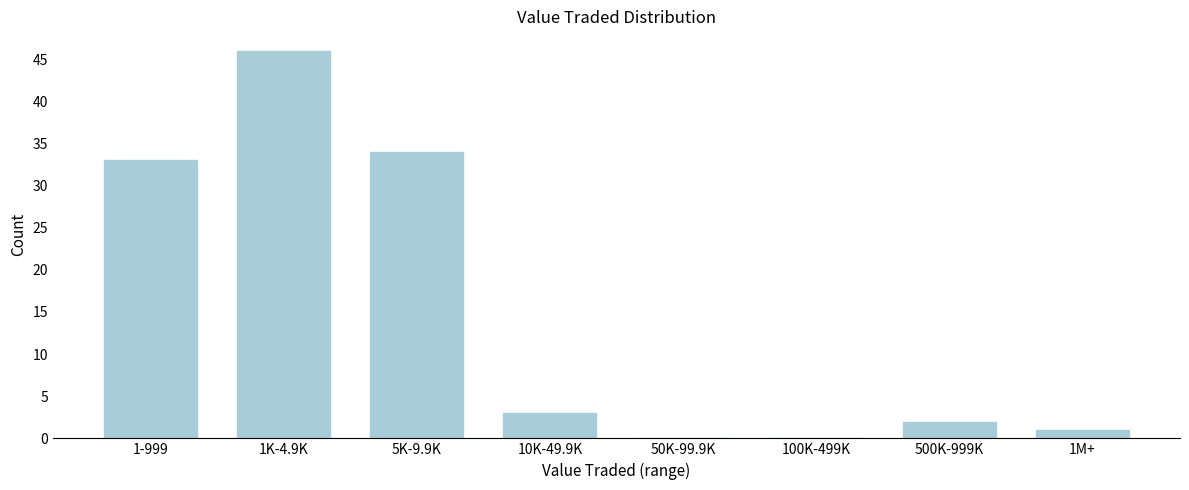

Reading right to left, list all the values displayed in this chart.

1M+=1	500K-999K=2	100K-499K=0	50K-99.9K=0	10K-49.9K=3	5K-9.9K=34	1K-4.9K=46	1-999=33